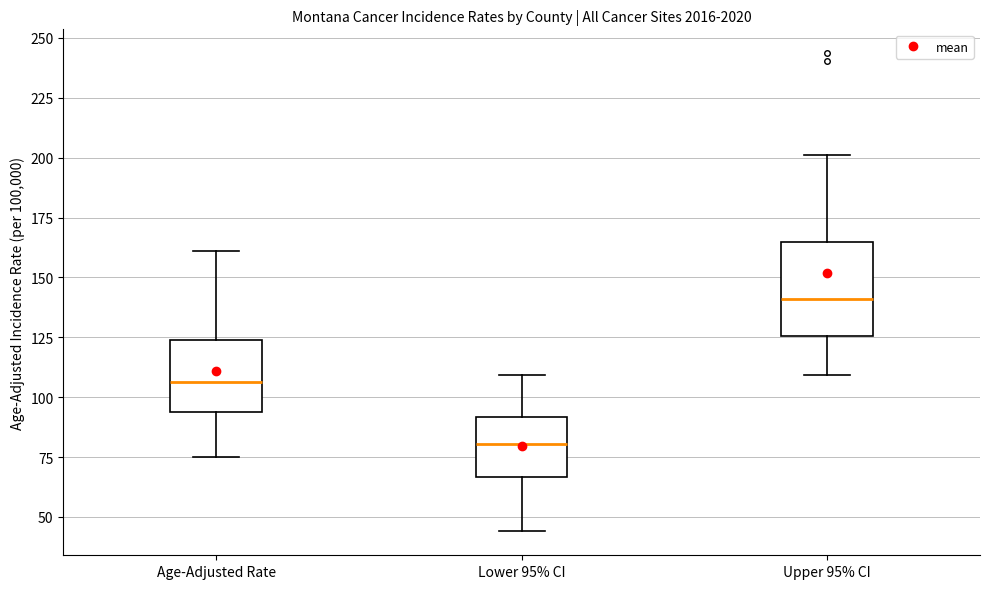

Reading left to right, read every box against the y-axis: the position of its median line, the range the box covers, and the ends of its whiskers. The values are not printed on the chart, so give them approximately, as read against the axis.

Age-Adjusted Rate: median 105, box 95 to 125, whiskers 75 to 160
Lower 95% CI: median 80, box 65 to 90, whiskers 45 to 110
Upper 95% CI: median 140, box 125 to 165, whiskers 110 to 200